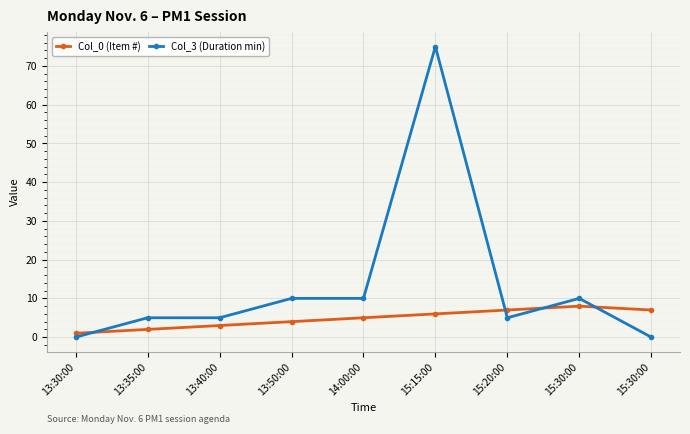

List the series in order of their overall mean, lowest first.

Col_0 (Item #), Col_3 (Duration min)